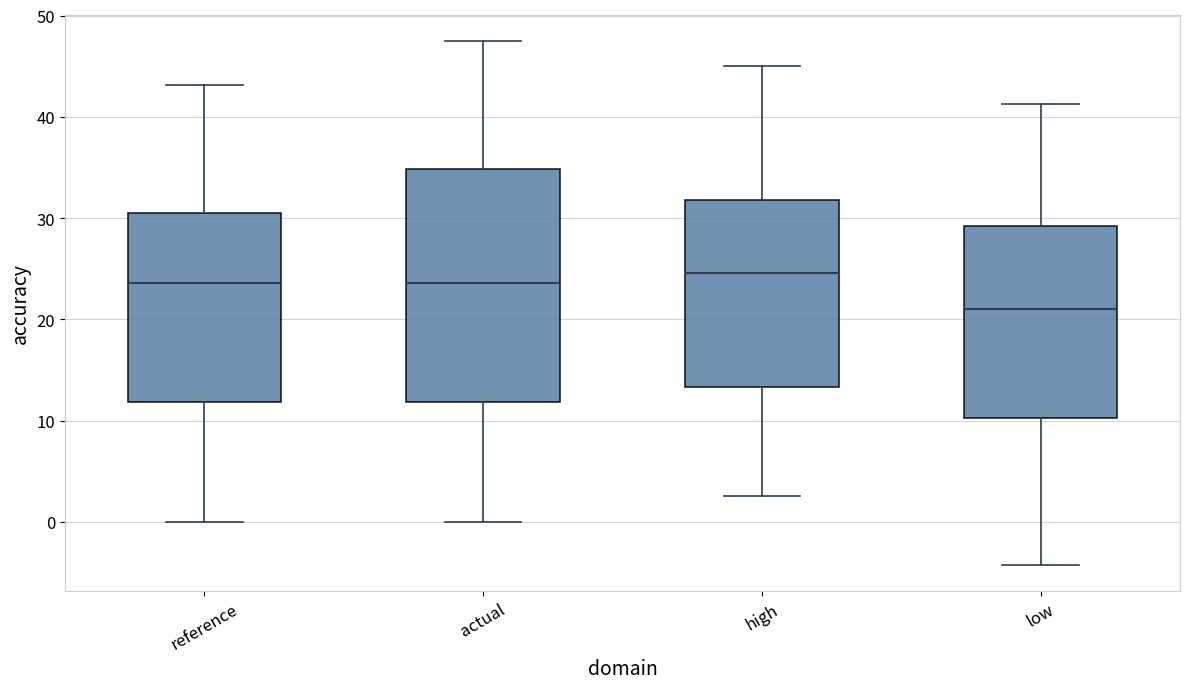

Comparing the boxes themselves (not the whiskers), which one is the tallest?

actual